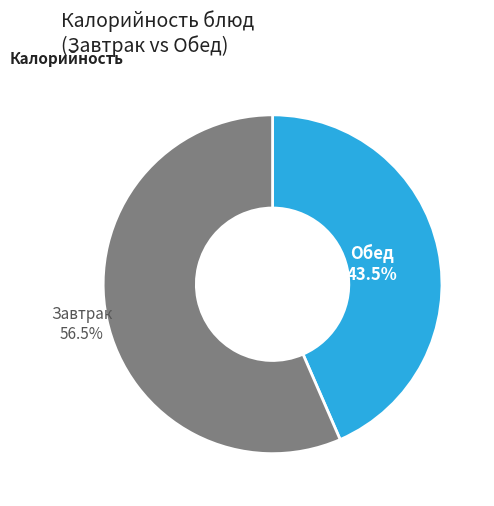

To the nearest percent, what is the average slice percentage?

50%